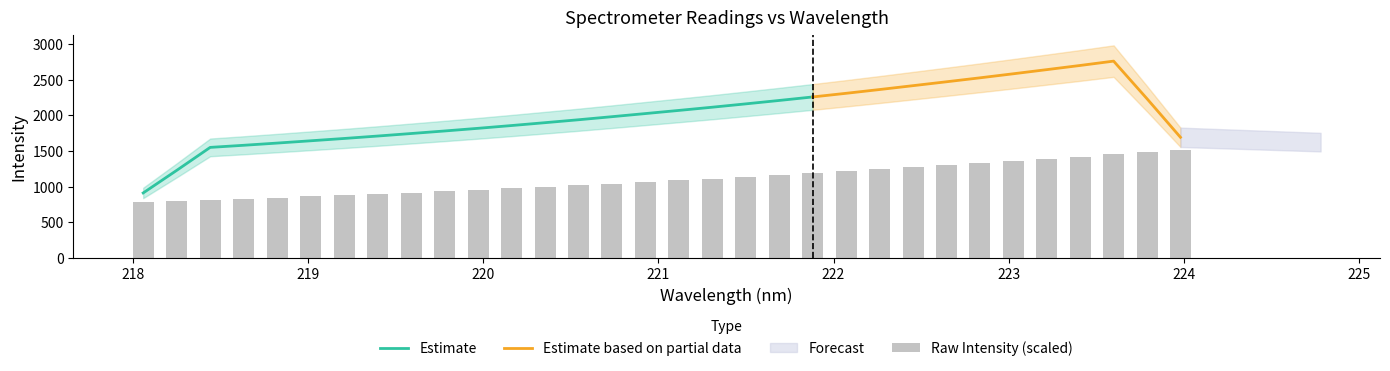

What is the lowest value of the Estimate series?

912.7